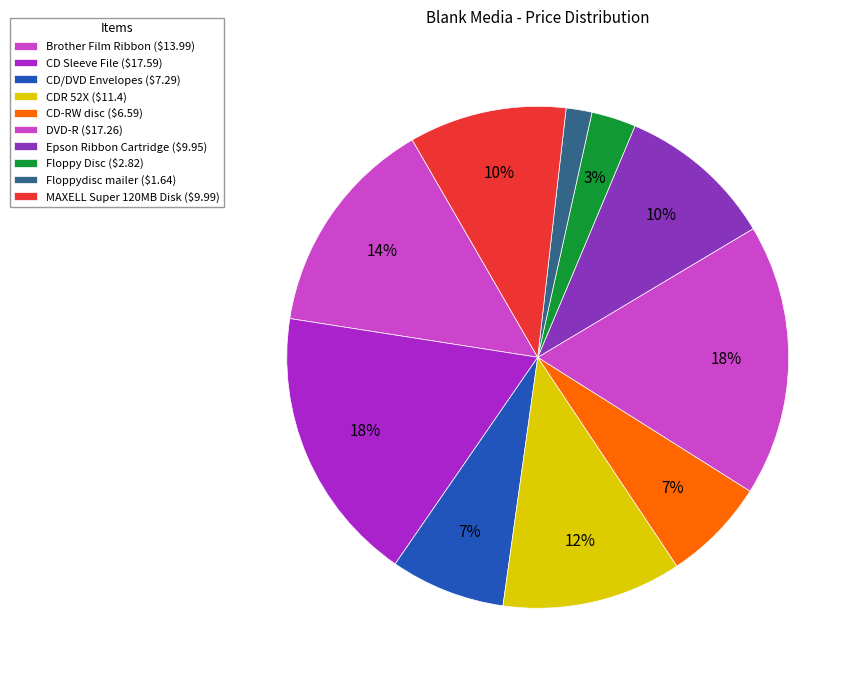

How many slices are in this pie chart?

10